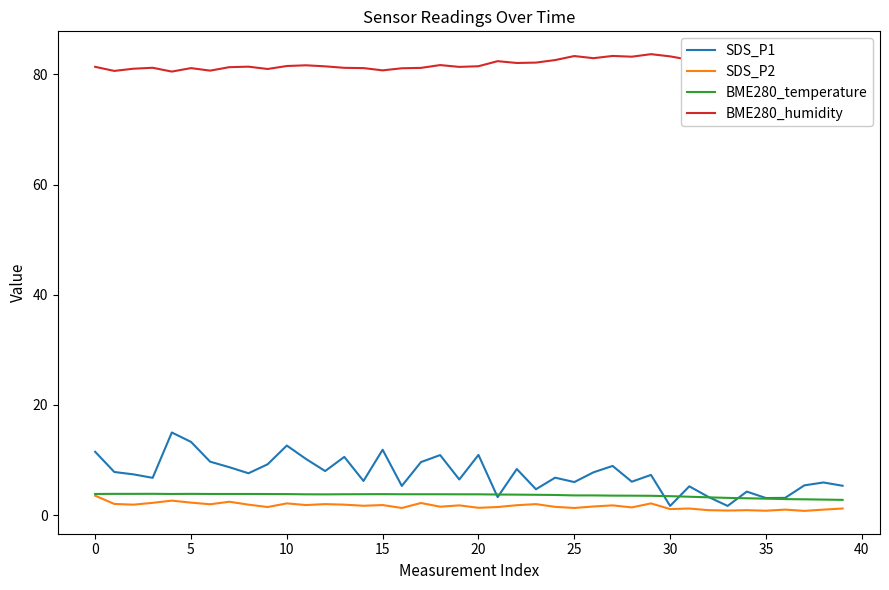

Which series has the widest spread of values?

SDS_P1